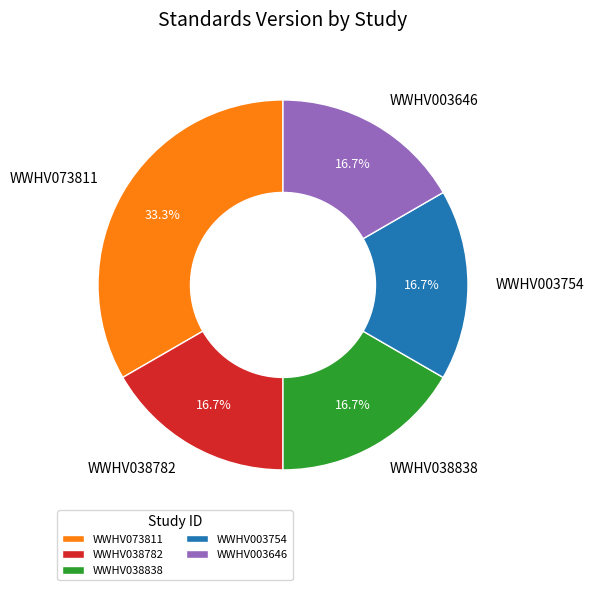

To the nearest percent, what portion does WWHV003754 represent?

17%